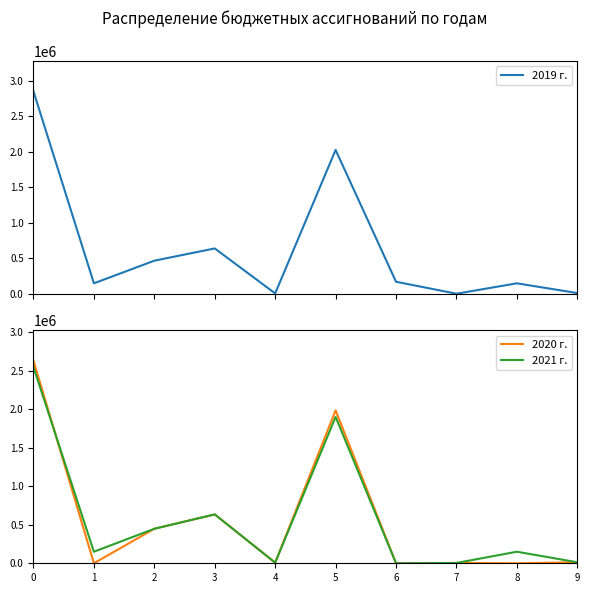

How many data points in 2020 г. are above 13000?

4